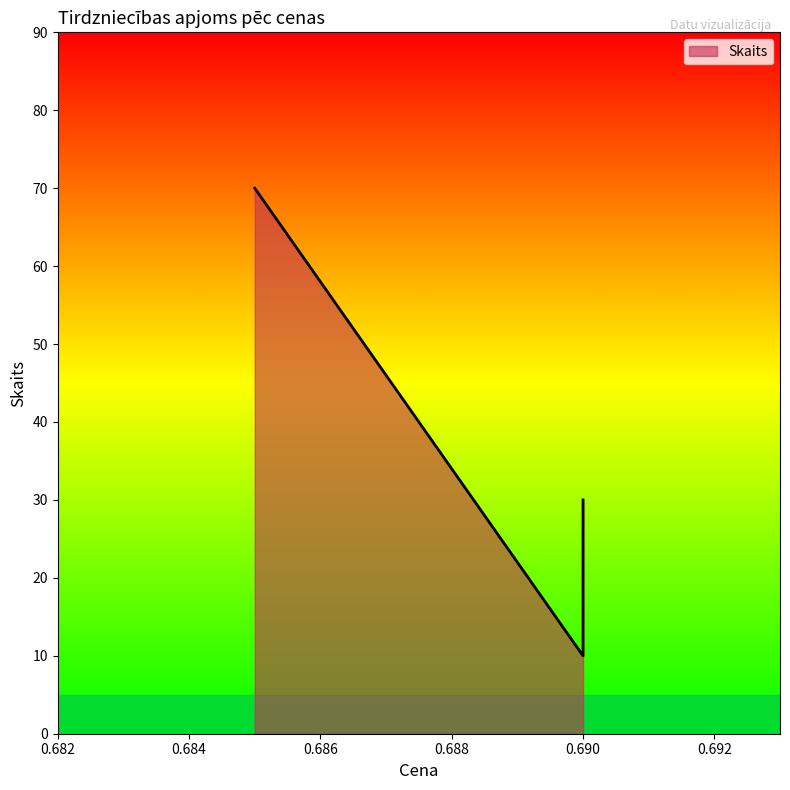

Reading left to right, list all the values displayed in this chart.

70	10	30